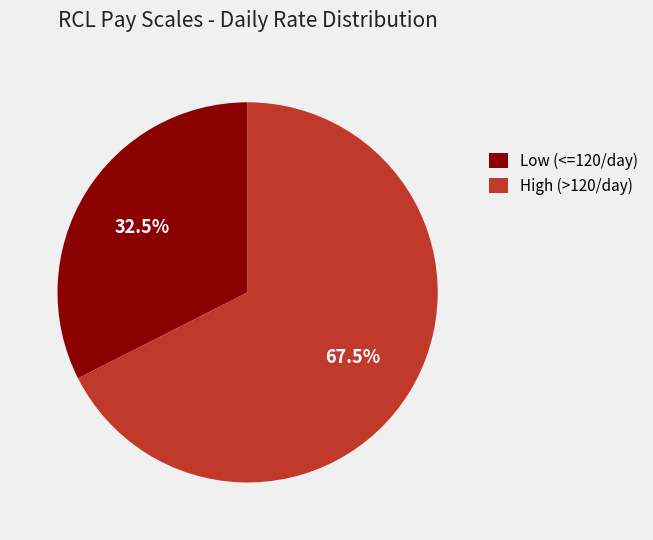

Which slice is the largest?

High (>120/day)